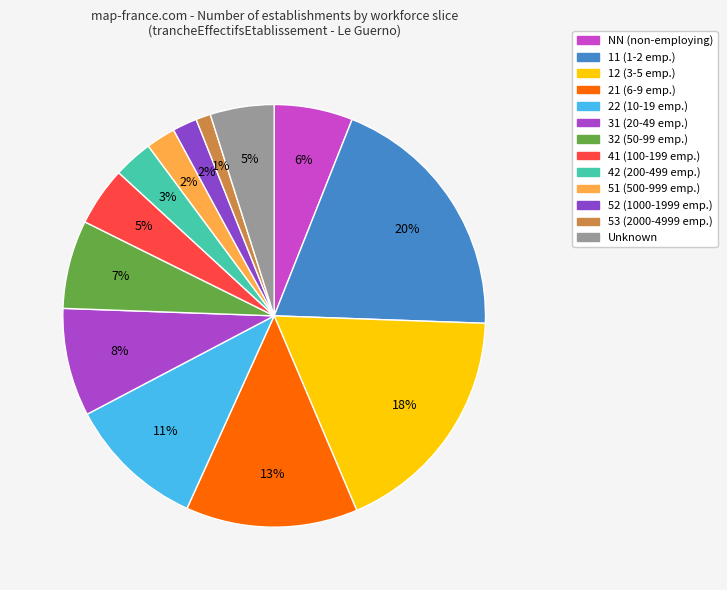

Count the number of slices in the pie.

13